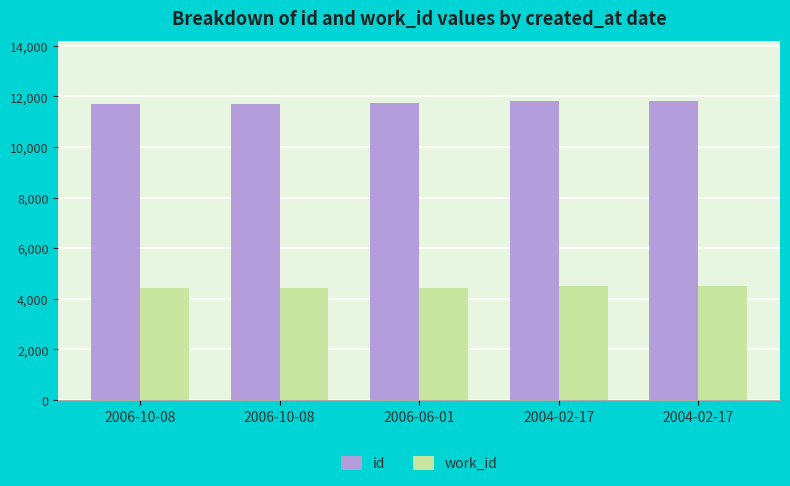

What are all the series names shown in the legend?

id, work_id